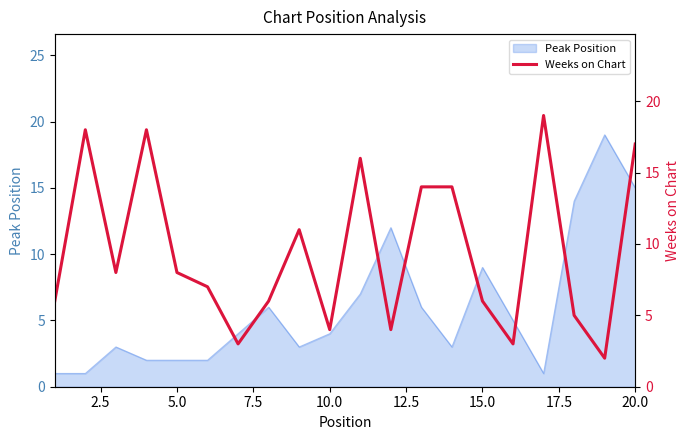

Reading left to right, transcribe all the data shown in this chart.

6	18	8	18	8	7	3	6	11	4	16	4	14	14	6	3	19	5	2	17